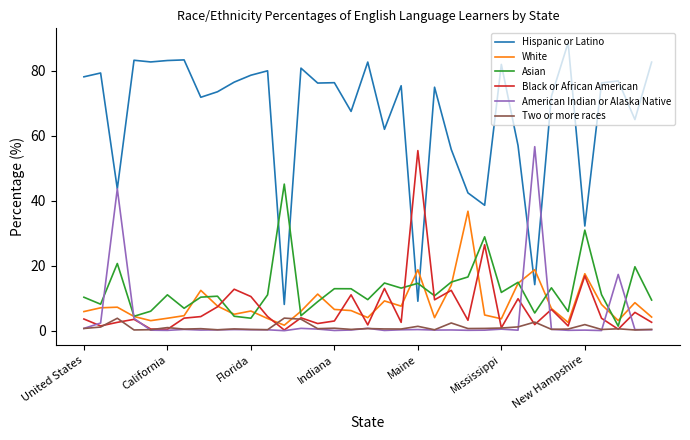

Which series has the largest total across all categories?

Hispanic or Latino